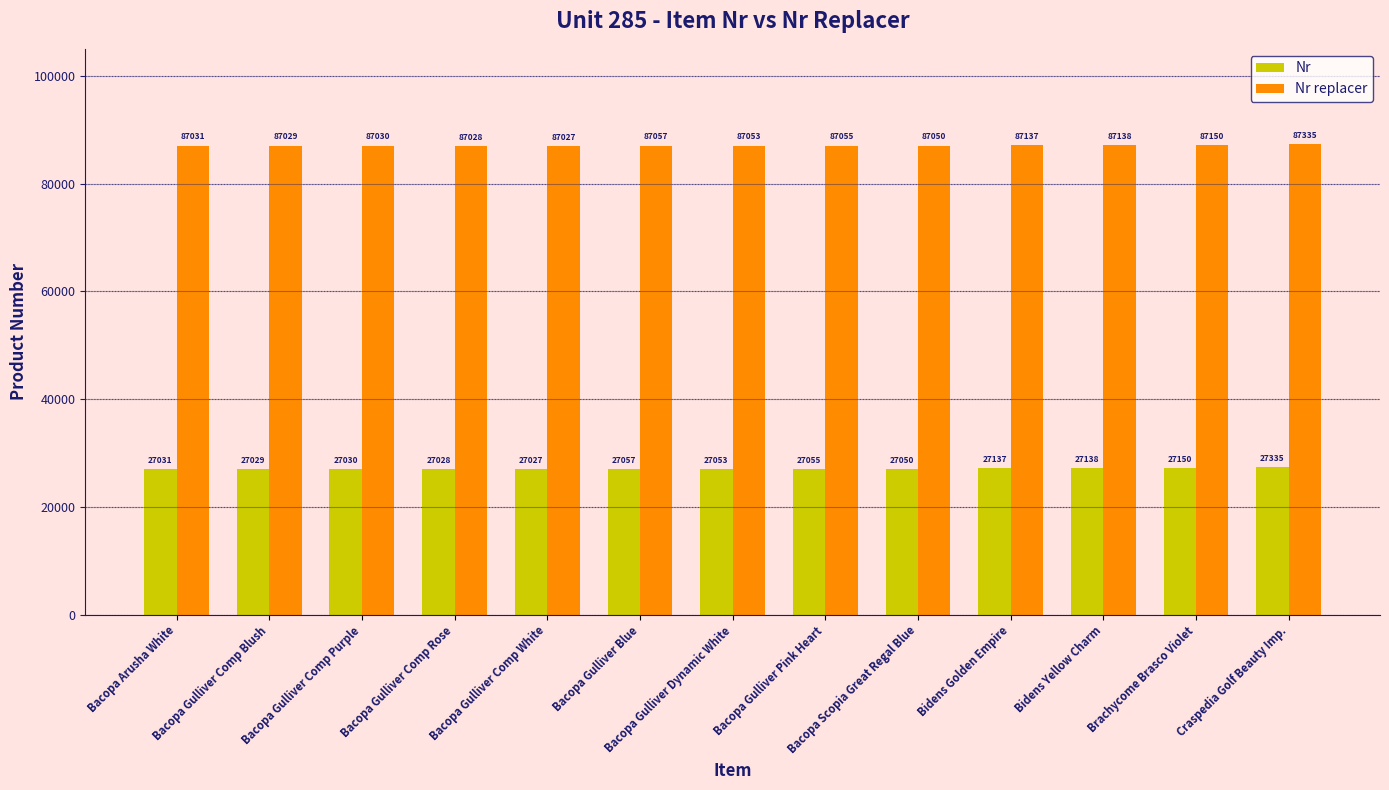

Rank the series at Craspedia Golf Beauty Imp. from highest to lowest value.

Nr replacer, Nr